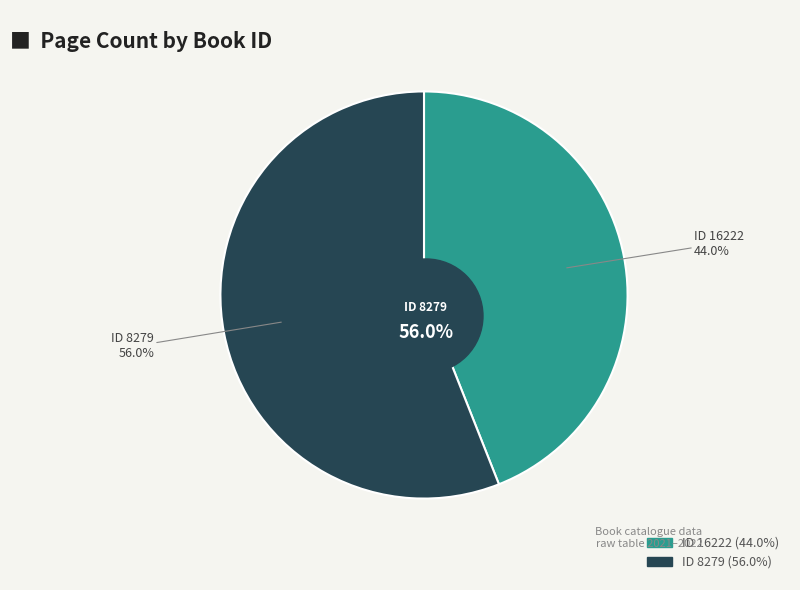

What portion of the pie excludes 8279?

44.0%